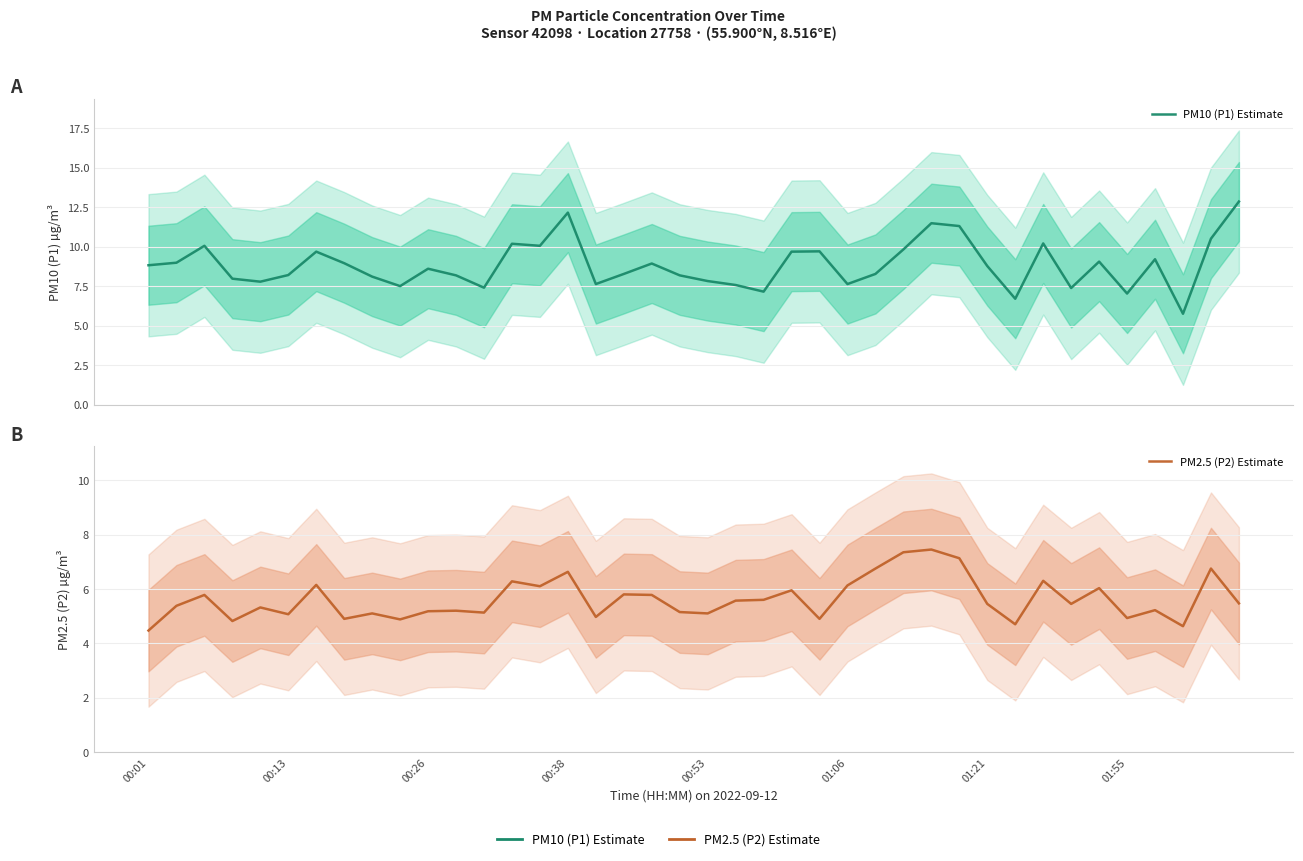

In PM10 (P1) Estimate, how many points are lower than both neighbors (excluding endpoints)?

11